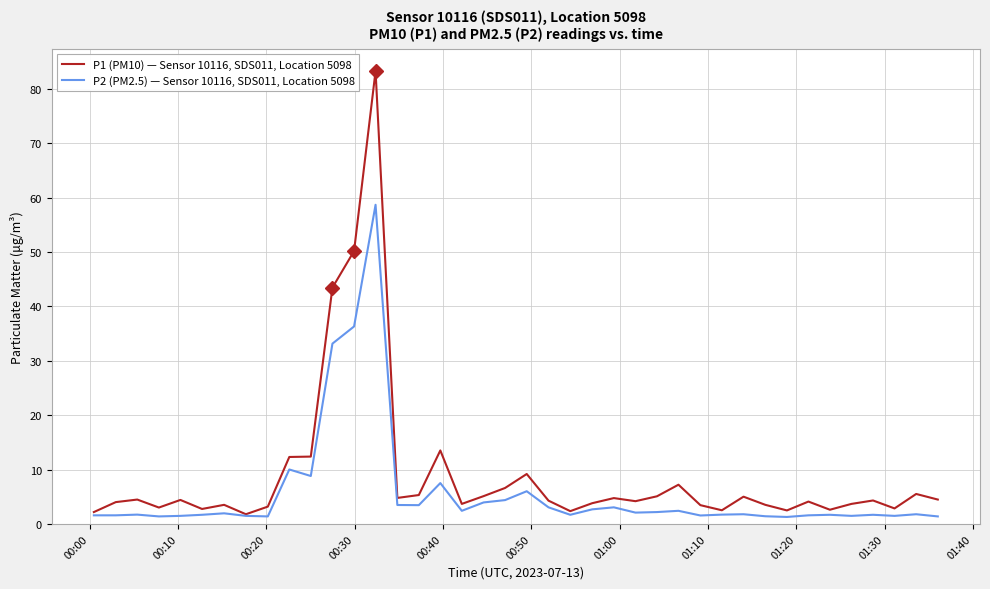

What is the average value of the P2 (PM2.5) — Sensor 10116, SDS011, Location 5098 series?

5.7